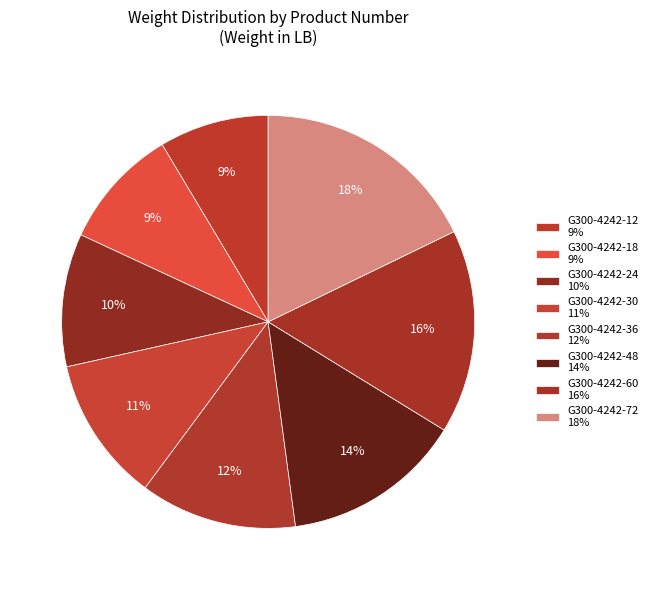

To the nearest percent, what is the difference between the largest and smallest slice percentages?

9%